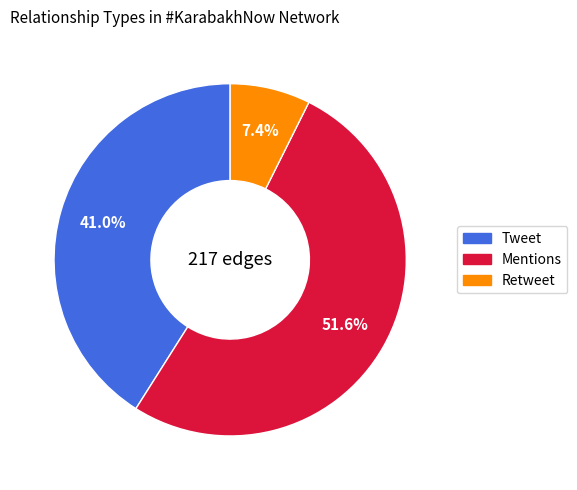

How many segments does this pie chart have?

3